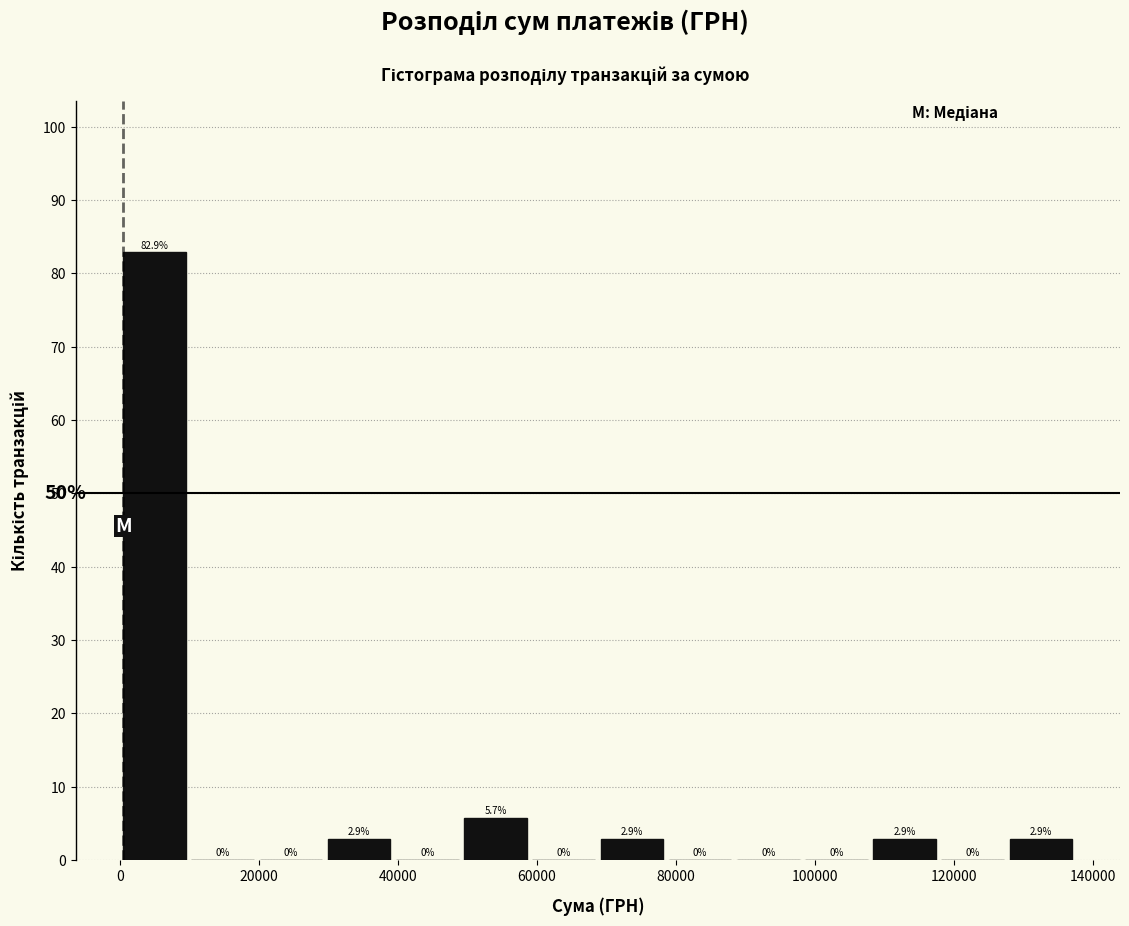

Over which range of the x-axis is the bar tallest?

0 to 10000